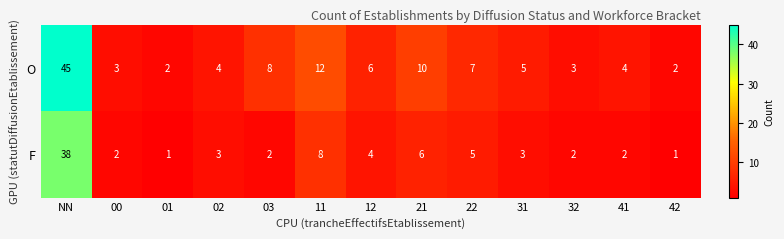

How many series are shown in this chart?

2